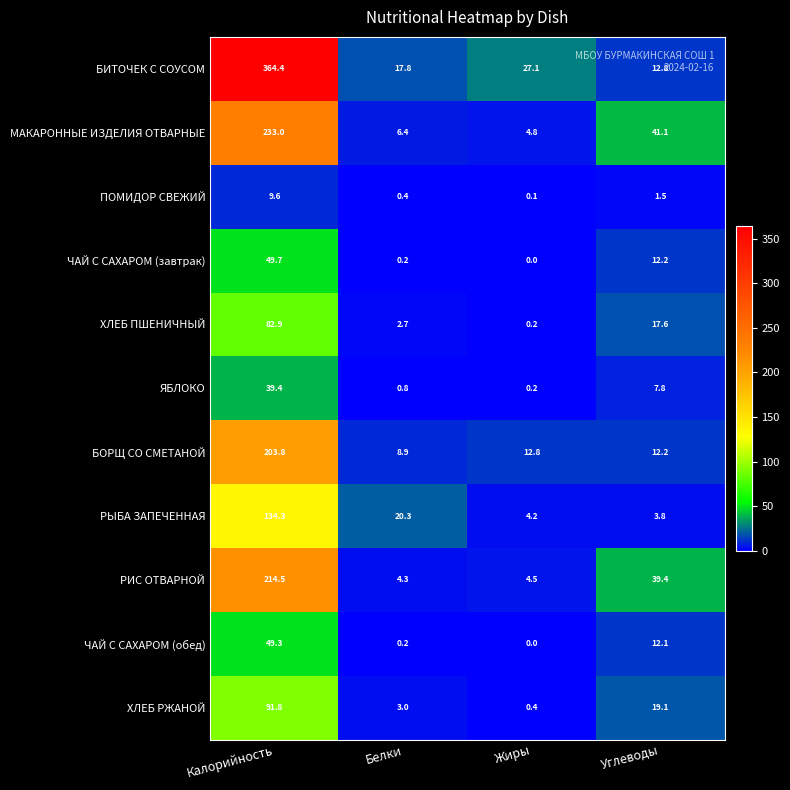

How many series are shown in this chart?

11